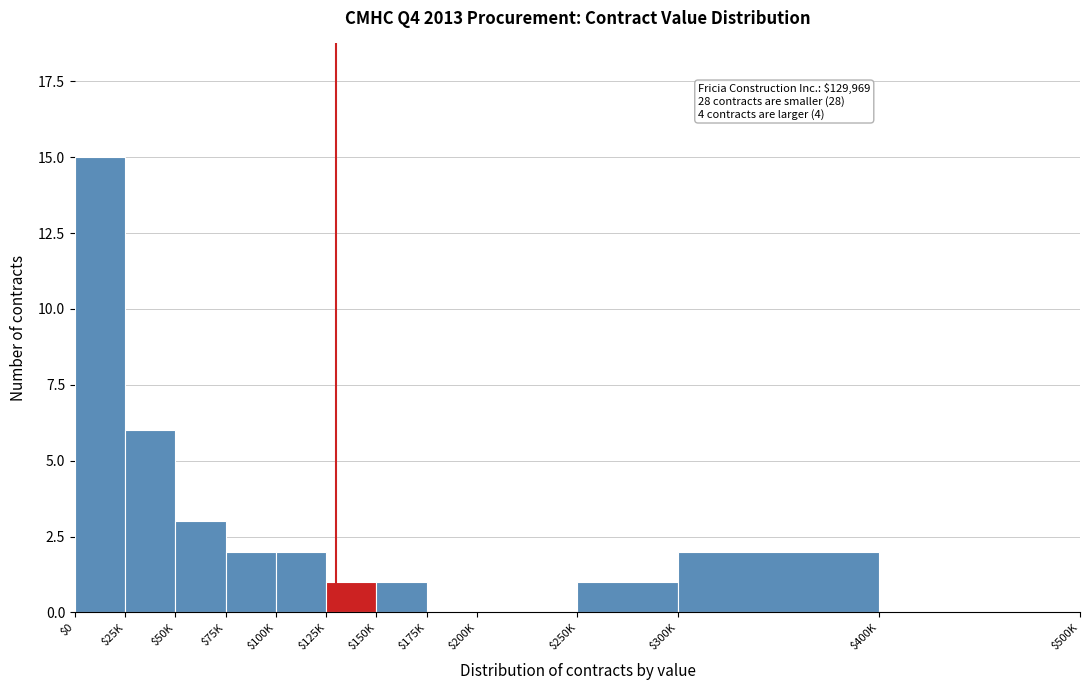

The value at $250K is 1. True or false?

True